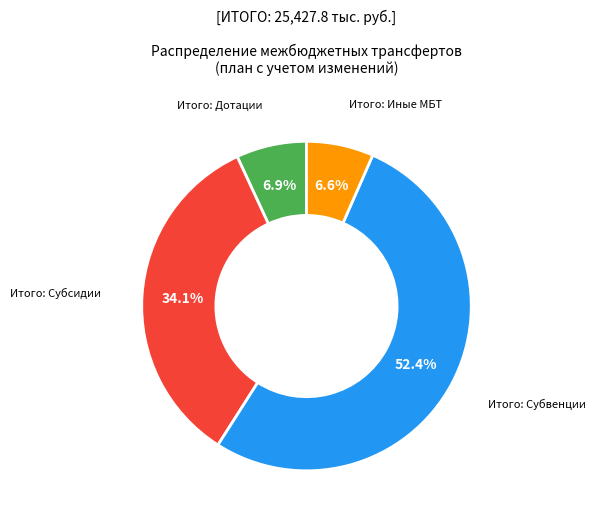

Which has a higher value, Итого: Иные МБТ or Итого: Субвенции?

Итого: Субвенции